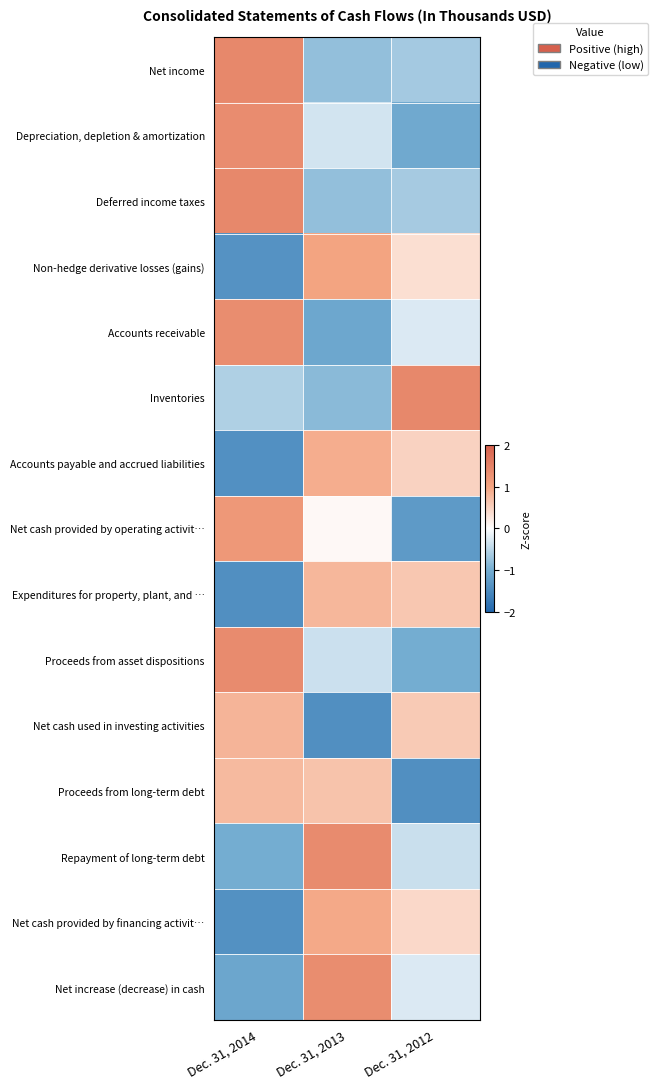

Which series has the largest range (max minus min)?

Net cash provided by operating activit…